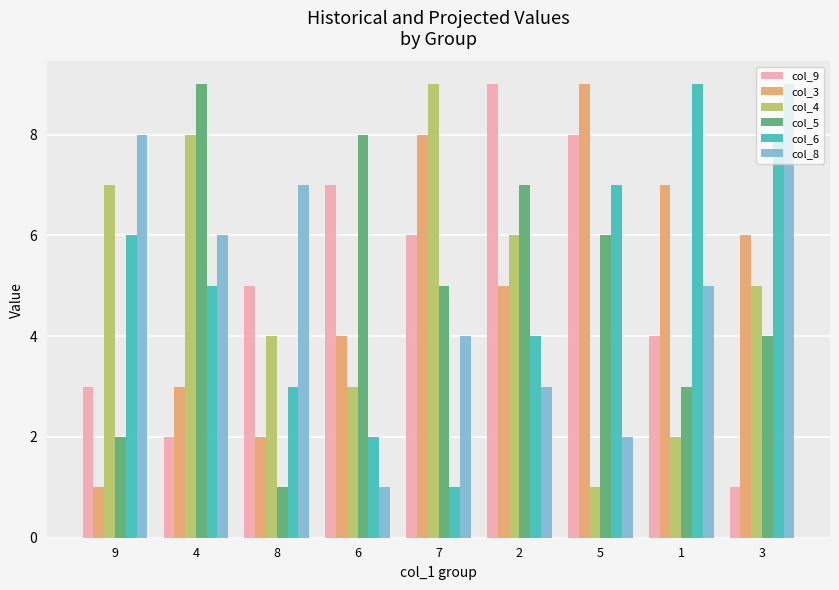

Reading left to right, what are all the values shown in this chart?

col_9: 9=3	4=2	8=5	6=7	7=6	2=9	5=8	1=4	3=1
col_3: 9=1	4=3	8=2	6=4	7=8	2=5	5=9	1=7	3=6
col_4: 9=7	4=8	8=4	6=3	7=9	2=6	5=1	1=2	3=5
col_5: 9=2	4=9	8=1	6=8	7=5	2=7	5=6	1=3	3=4
col_6: 9=6	4=5	8=3	6=2	7=1	2=4	5=7	1=9	3=8
col_8: 9=8	4=6	8=7	6=1	7=4	2=3	5=2	1=5	3=9